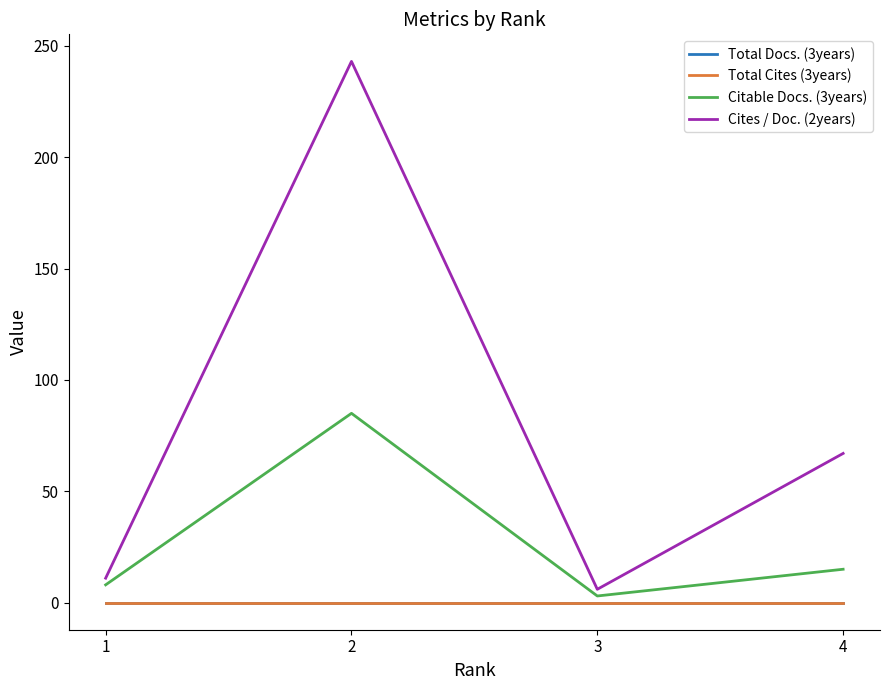

Is this an area chart (filled region under the line)?

No